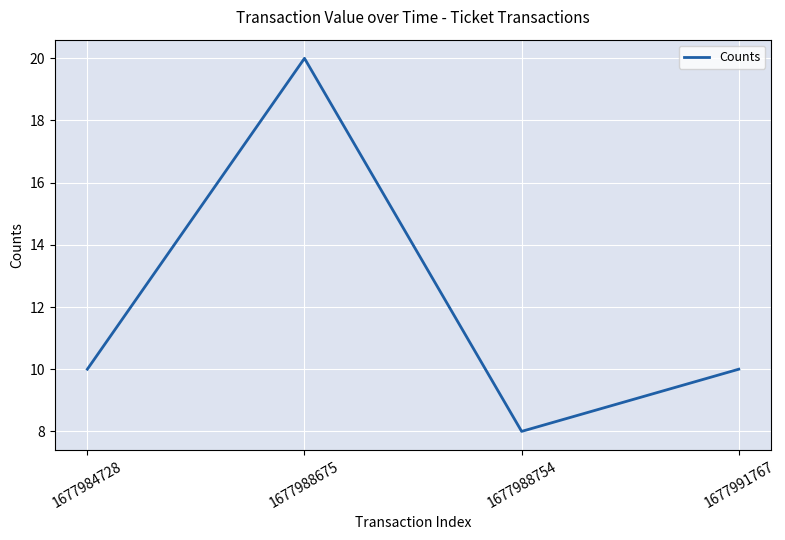

How many interior local valleys (lower than both neighbors) does the data have?

1